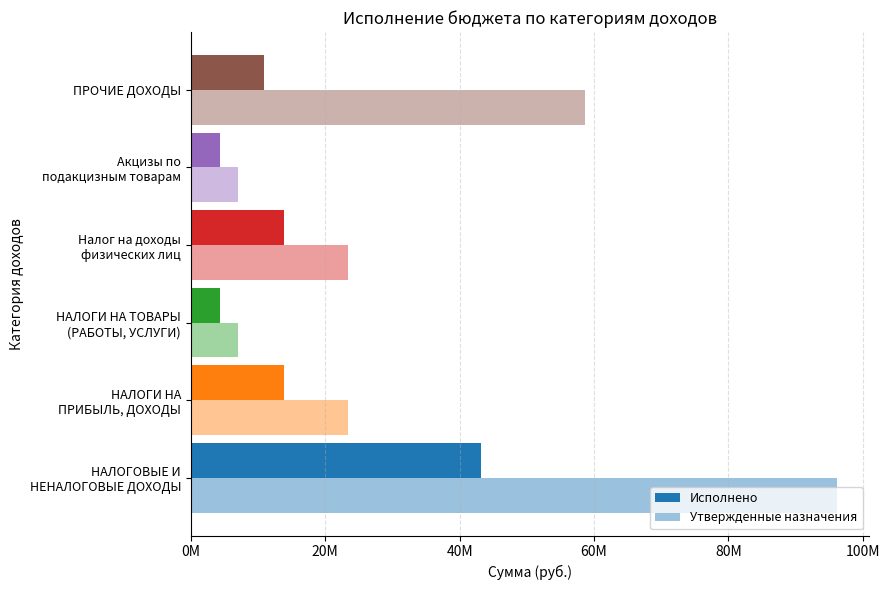

Reading left to right, extract all data points from this chart.

Исполнено: 43170006.1	13828984.4	4379022.2	13828984.4	4379022.2	10962000.0
Утвержденные назначения: 96071957.2	23398570.0	7000000.0	23398570.0	7000000.0	58673387.2